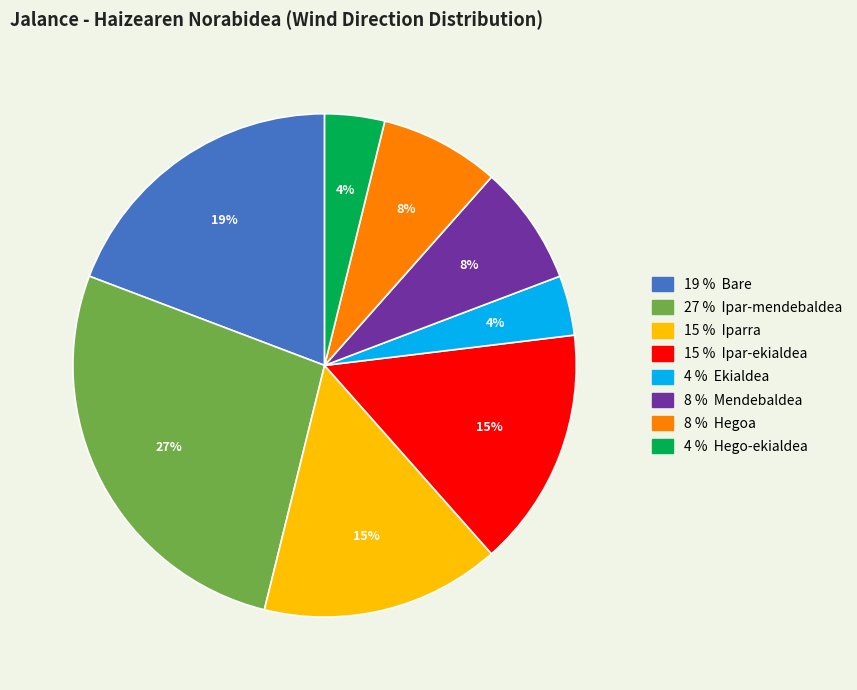

To the nearest percent, what is the difference between the largest and smallest slice percentages?

23%